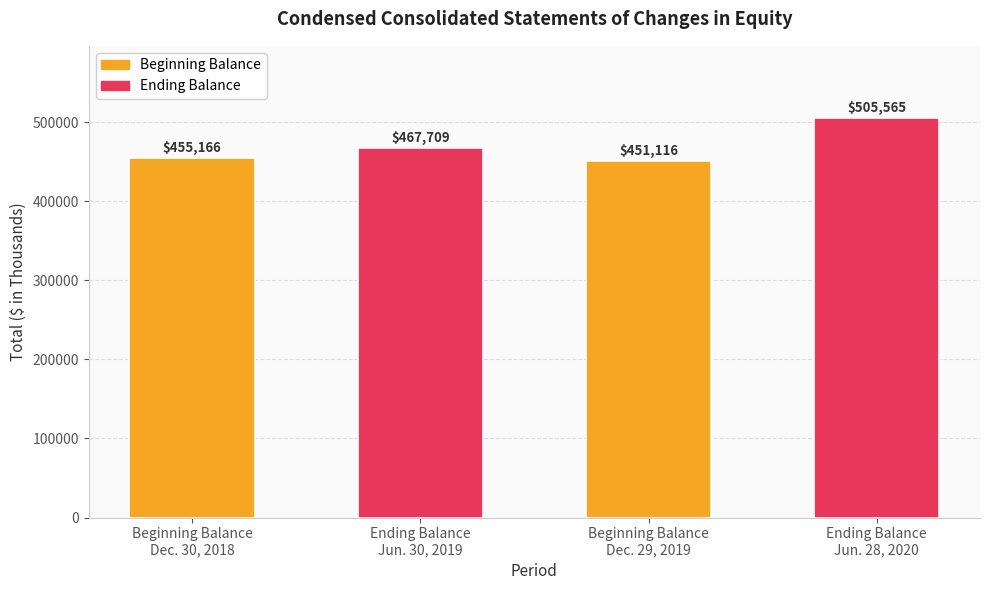

List the labels in order of value, largest first.

Ending Balance
Jun. 28, 2020, Ending Balance
Jun. 30, 2019, Beginning Balance
Dec. 30, 2018, Beginning Balance
Dec. 29, 2019